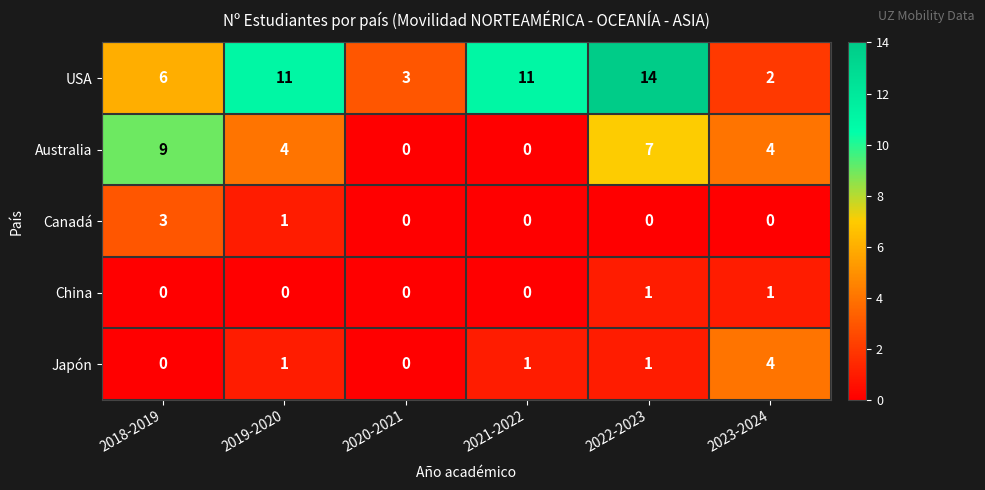

Reading right to left, transcribe all the data shown in this chart.

USA: 2	14	11	3	11	6
Australia: 4	7	0	0	4	9
Canadá: 0	0	0	0	1	3
China: 1	1	0	0	0	0
Japón: 4	1	1	0	1	0